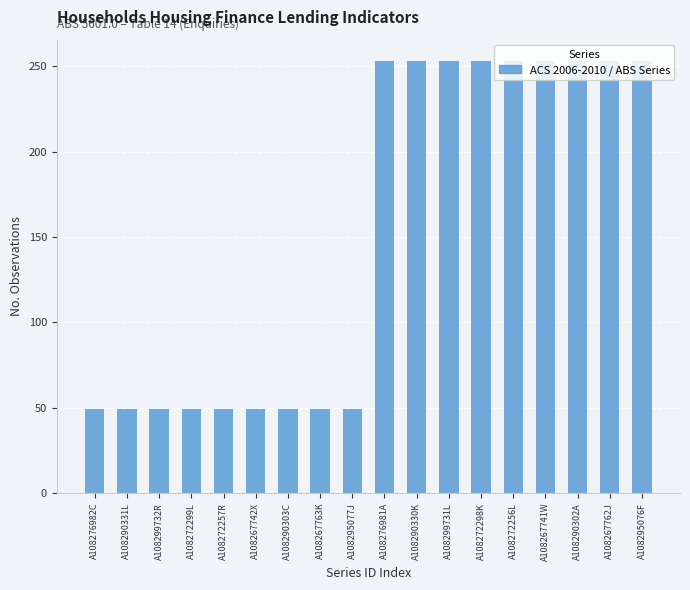

The chart shows a value of 49 at A108290303C. True or false?

True